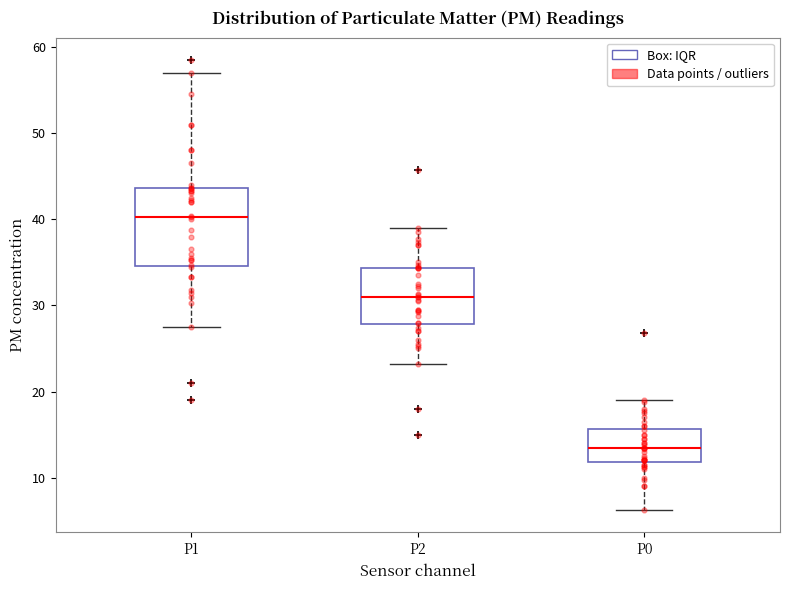

Where does the lower whisker of the box for P2 end on the y-axis? The values are not printed on the chart, so give them approximately, as read against the axis.

23